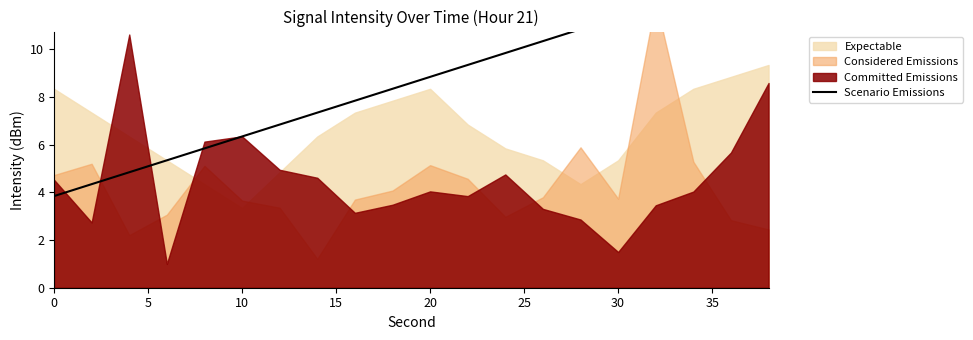

The value at 15 is 1.6. True or false?

False